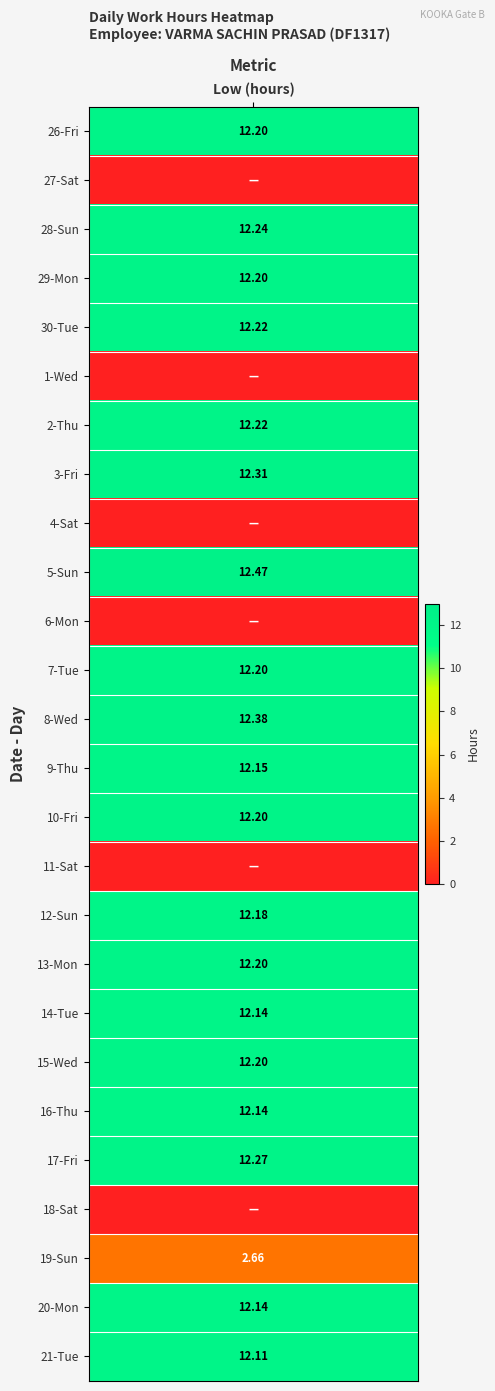

What is the greatest value displayed?

12.5